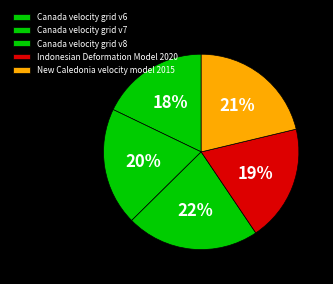

The Indonesian Deformation Model 2020 slice represents 26% of the pie. True or false?

False